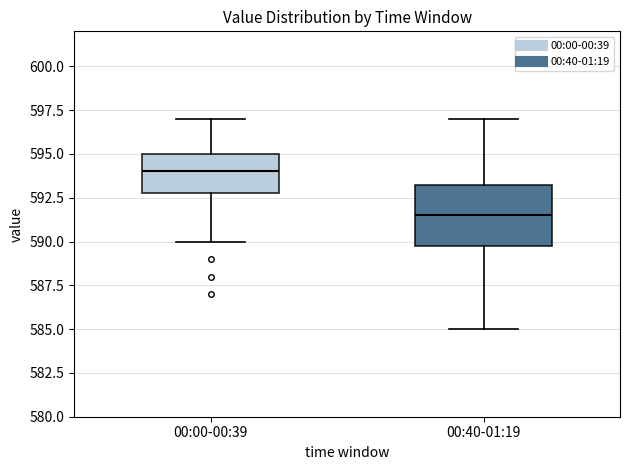

Reading left to right, read every box against the y-axis: the position of its median line, the range the box covers, and the ends of its whiskers. The values are not printed on the chart, so give them approximately, as read against the axis.

00:00-00:39: median 594.0, box 593.0 to 595.0, whiskers 590.0 to 597.0
00:40-01:19: median 591.5, box 590.0 to 593.5, whiskers 585.0 to 597.0